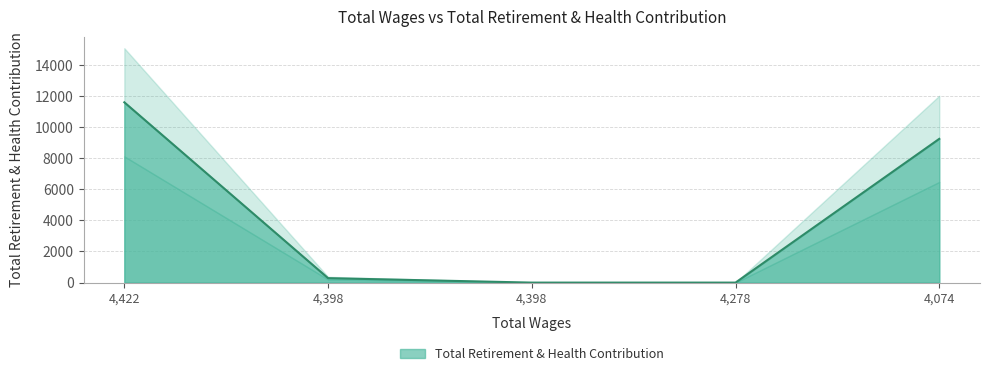

How many values exceed 286?

2